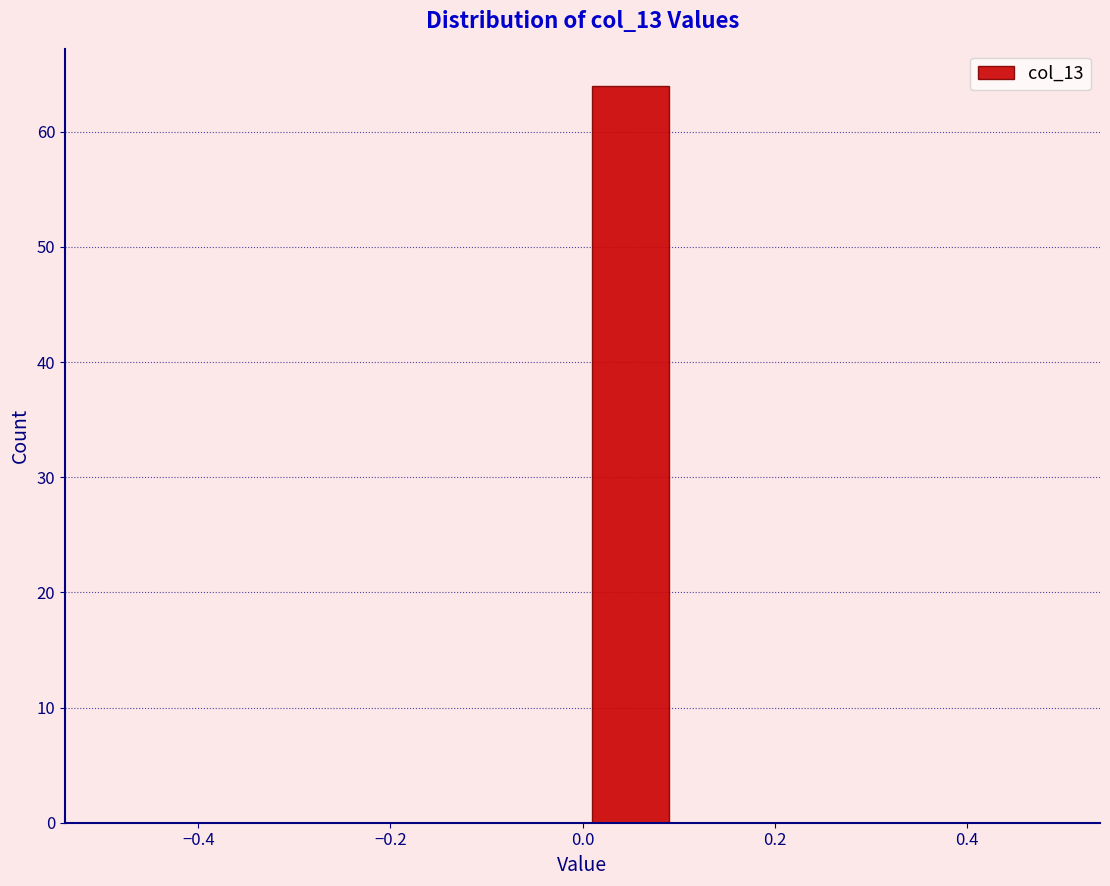

Which range on the x-axis has the tallest bar?

0.0 to 0.1